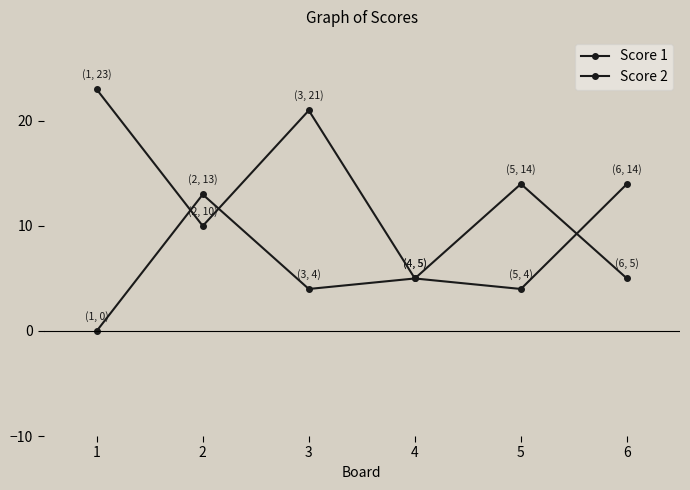

Rank the categories by Score 1 value from lowest to highest.

5, 4, 2, 6, 3, 1